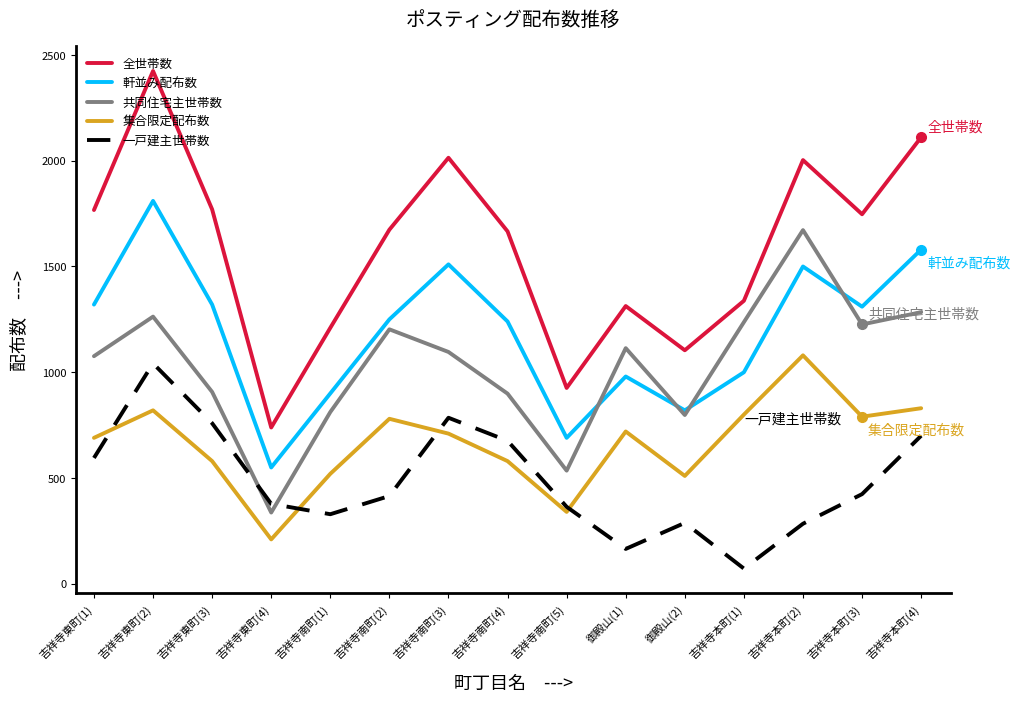

What is the difference between the maximum and minimum values in the 共同住宅主世帯数 series?

1335